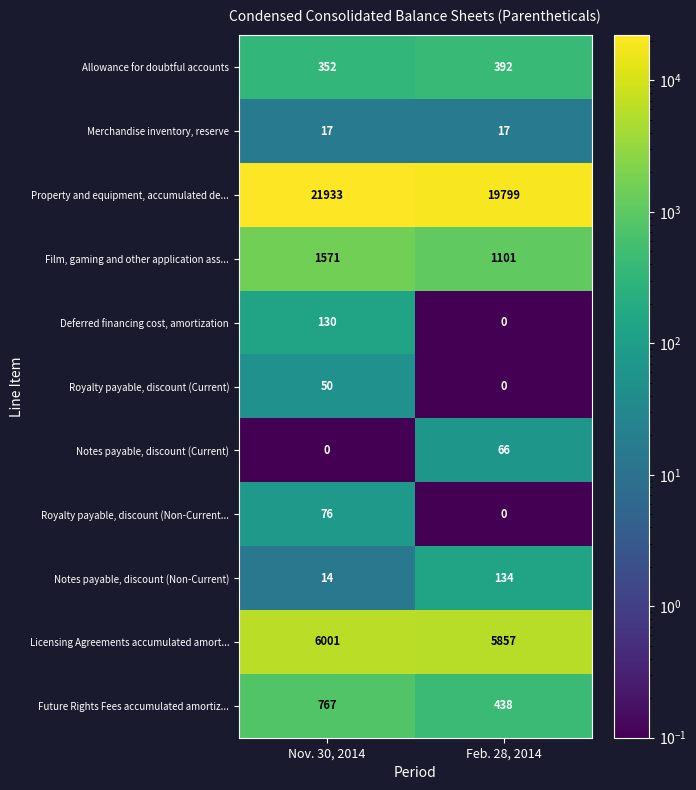

Reading left to right, what are all the values shown in this chart?

Allowance for doubtful accounts: 352	392
Merchandise inventory, reserve: 17	17
Property and equipment, accumulated de...: 21933	19799
Film, gaming and other application ass...: 1571	1101
Deferred financing cost, amortization: 130	0
Royalty payable, discount (Current): 50	0
Notes payable, discount (Current): 0	66
Royalty payable, discount (Non-Current...: 76	0
Notes payable, discount (Non-Current): 14	134
Licensing Agreements accumulated amort...: 6001	5857
Future Rights Fees accumulated amortiz...: 767	438